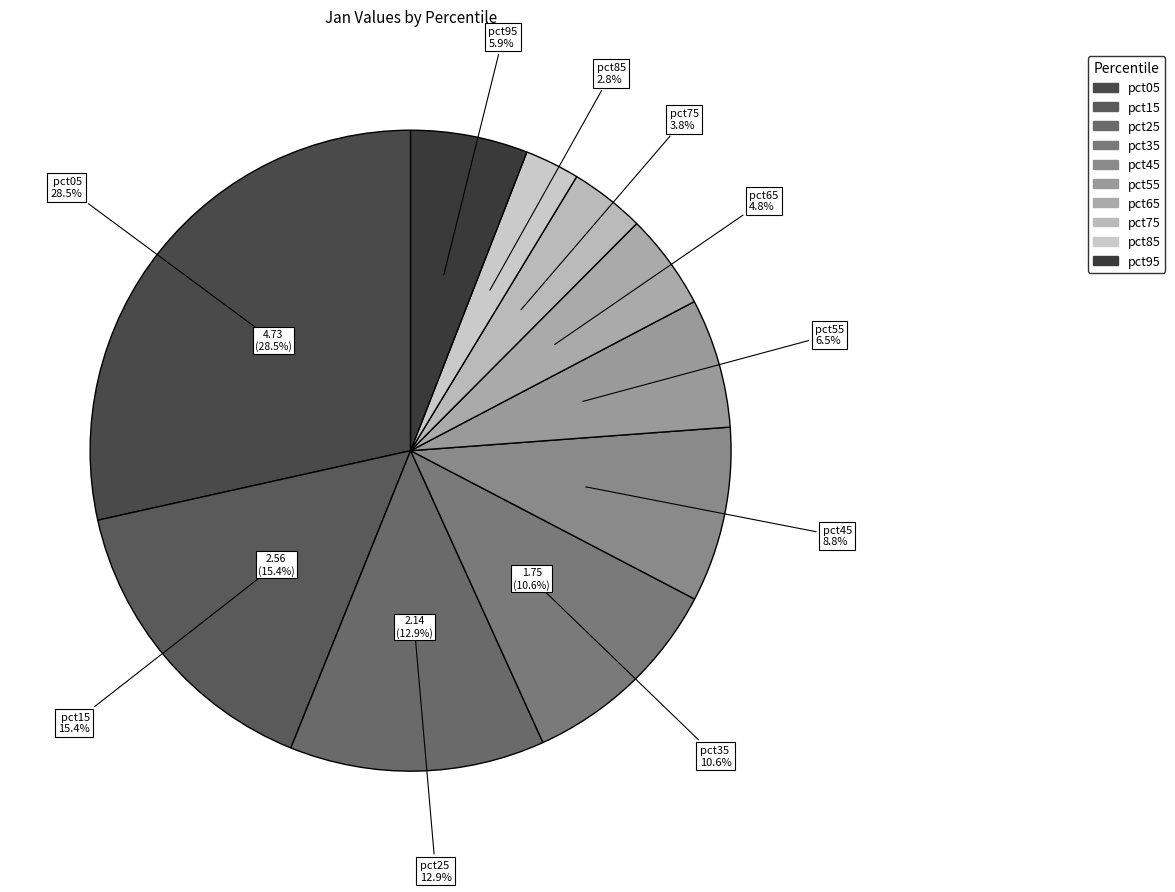

How much of the chart is everything except pct35?

89.4%